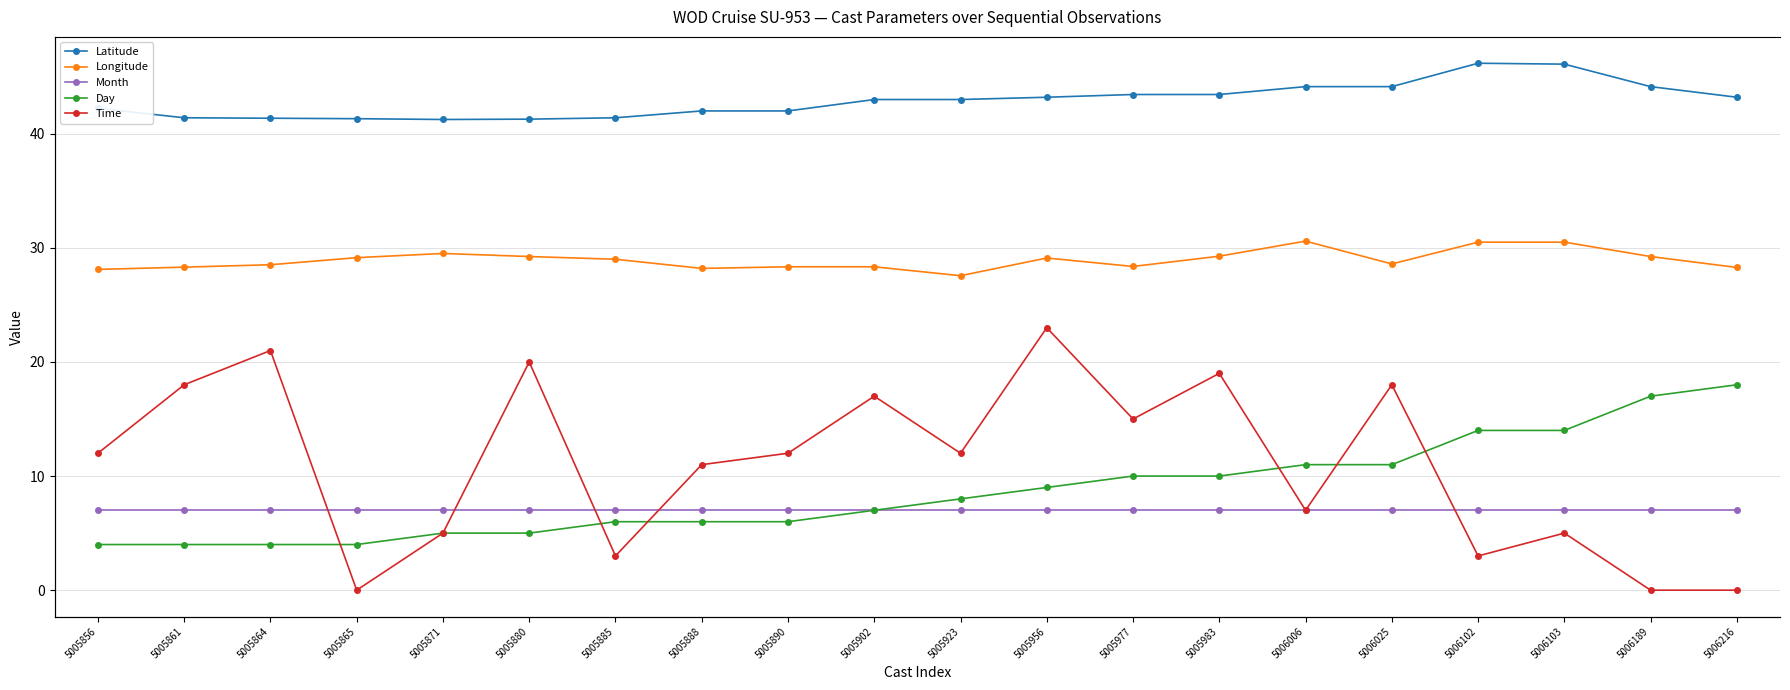

How many lines are shown in the chart?

5